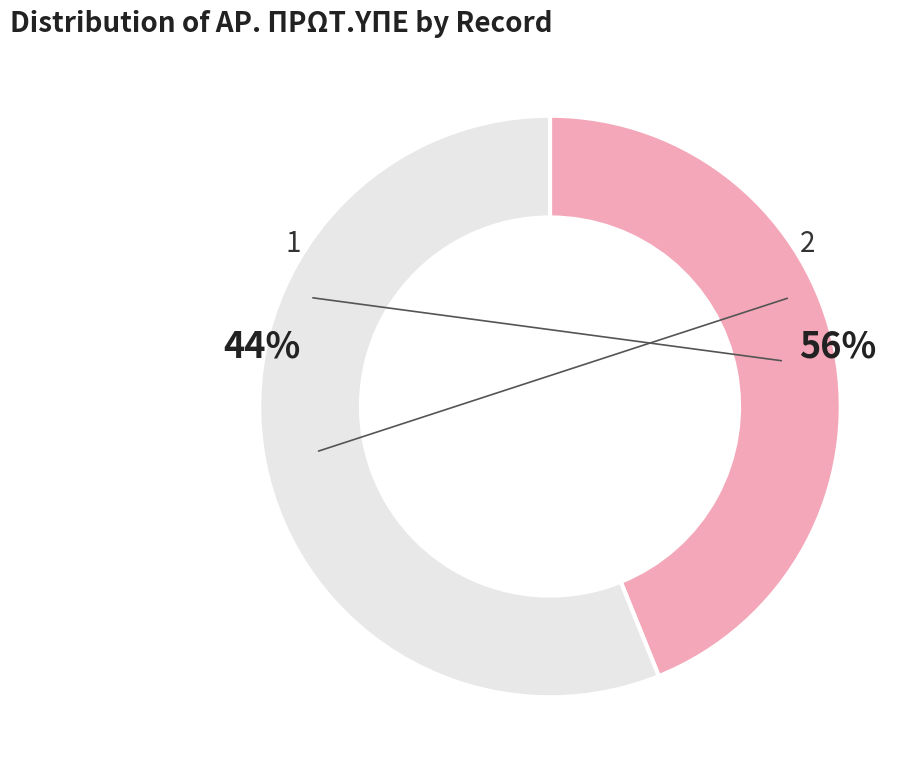

What percentage is the 2 slice, to the nearest percent?

56%